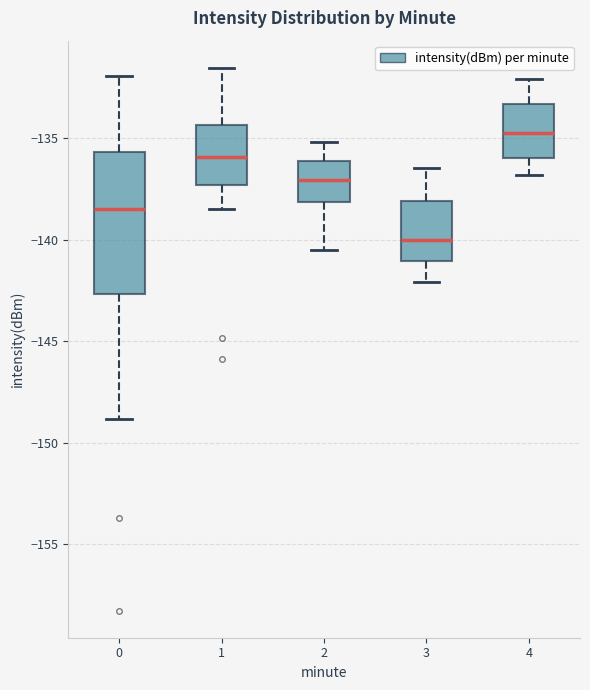

Which box's median line is the lowest?

3